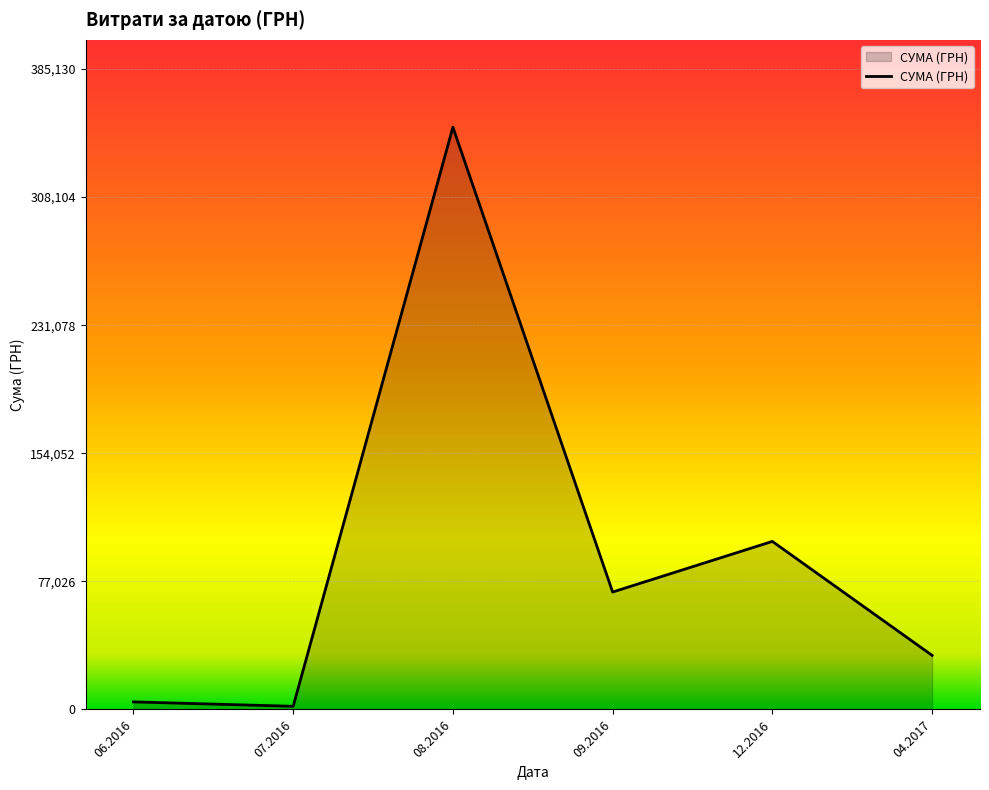

What value does the data have at 06.2016?

4548.0